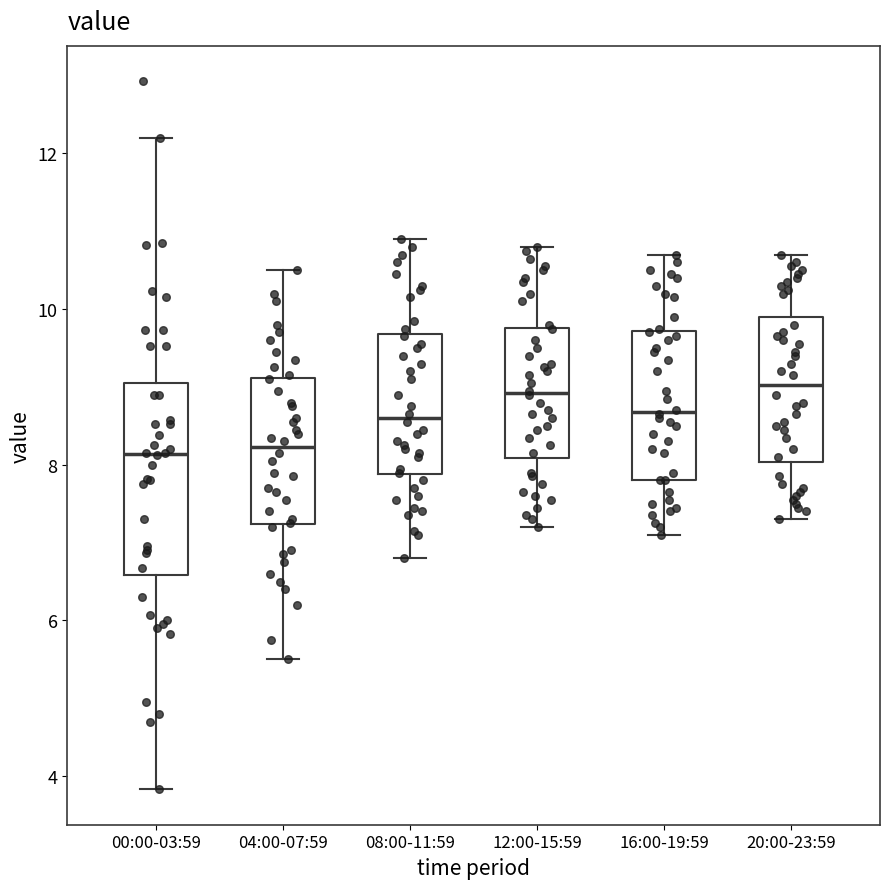

Reading left to right, transcribe this box plot: for each box, give where its median line is, the range the box spans, and where its two whiskers end, as read against the y-axis. The values are not printed on the chart, so give them approximately, as read against the axis.

00:00-03:59: median 8.2, box 6.6 to 9.0, whiskers 3.8 to 12.2
04:00-07:59: median 8.2, box 7.2 to 9.2, whiskers 5.6 to 10.6
08:00-11:59: median 8.6, box 7.8 to 9.6, whiskers 6.8 to 11.0
12:00-15:59: median 9.0, box 8.0 to 9.8, whiskers 7.2 to 10.8
16:00-19:59: median 8.6, box 7.8 to 9.8, whiskers 7.2 to 10.8
20:00-23:59: median 9.0, box 8.0 to 10.0, whiskers 7.4 to 10.8